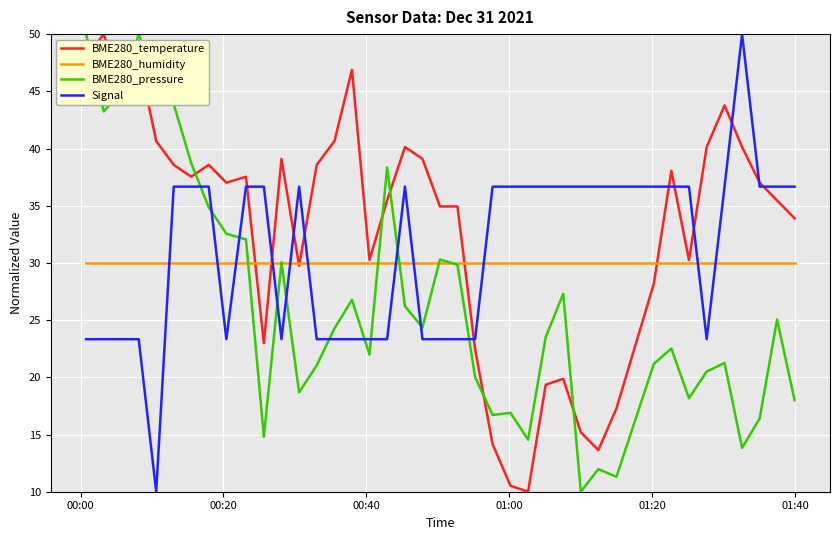

What is the minimum value shown in the chart?

10.0